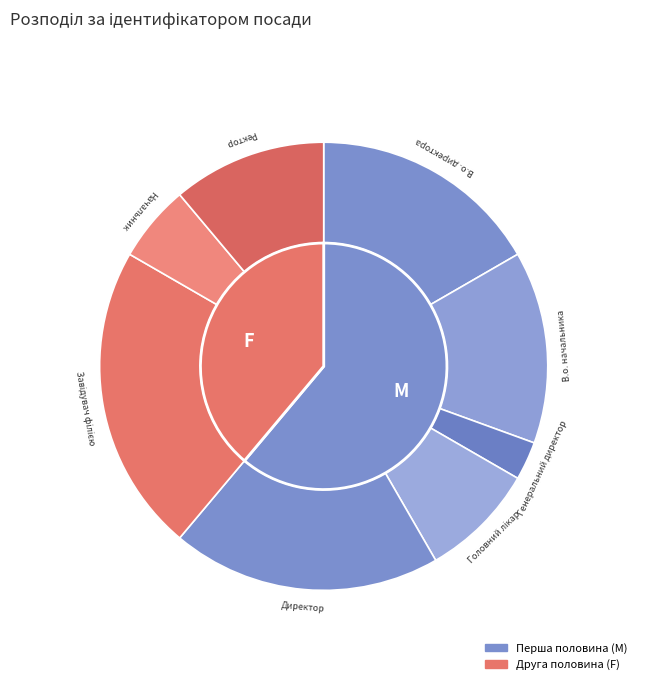

Approximately how many times larger is the value at Головний лікар compared to Генеральний директор?

3.0